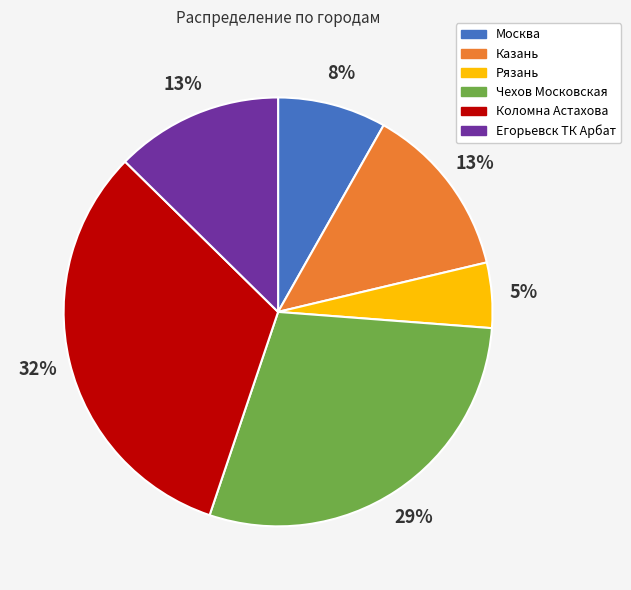

How many segments does this pie chart have?

6